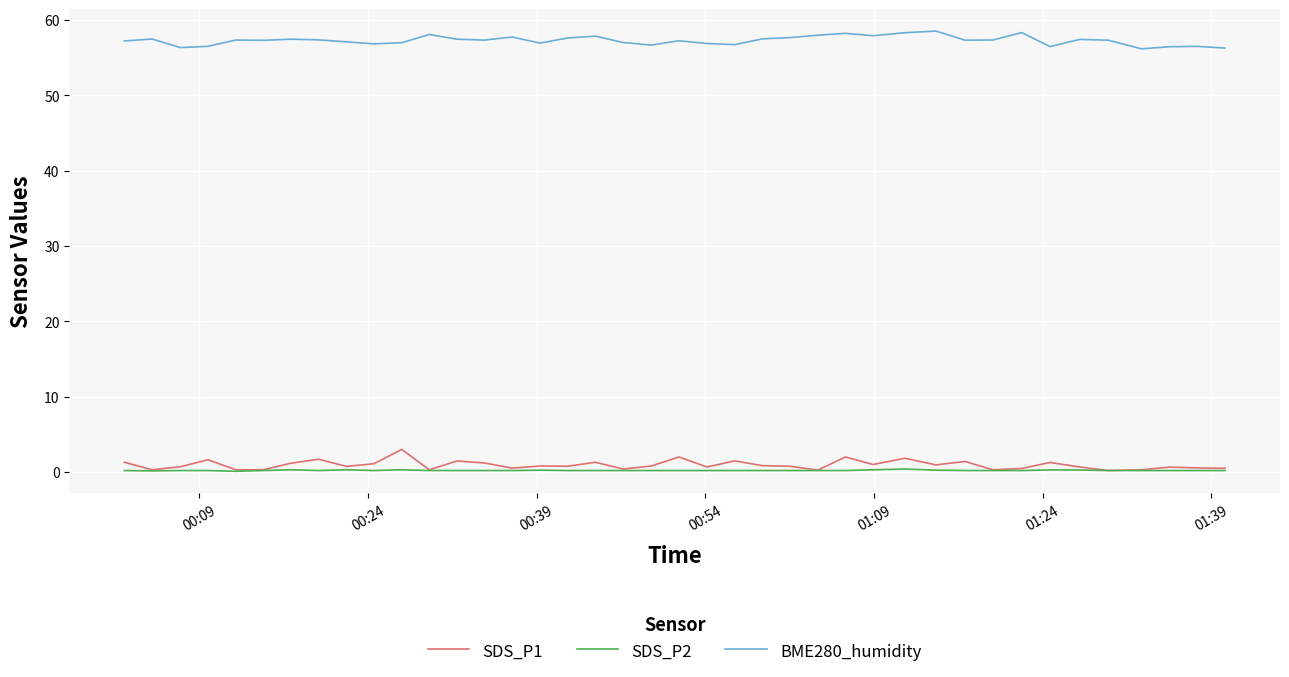

Which series has the largest total across all categories?

BME280_humidity